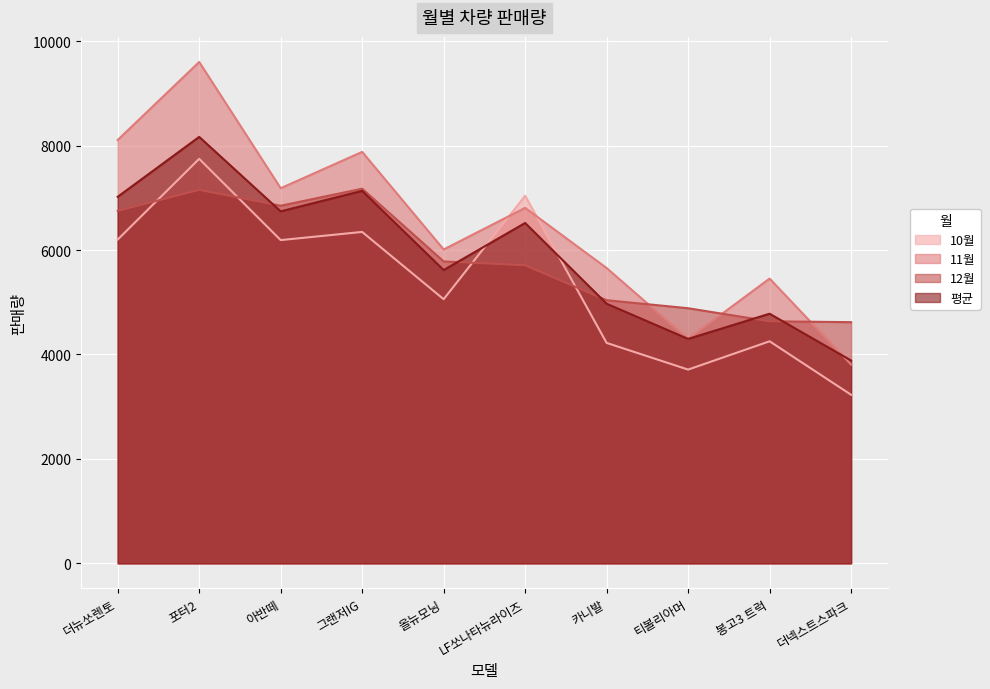

Does the chart display data point markers on the line(s)?

No